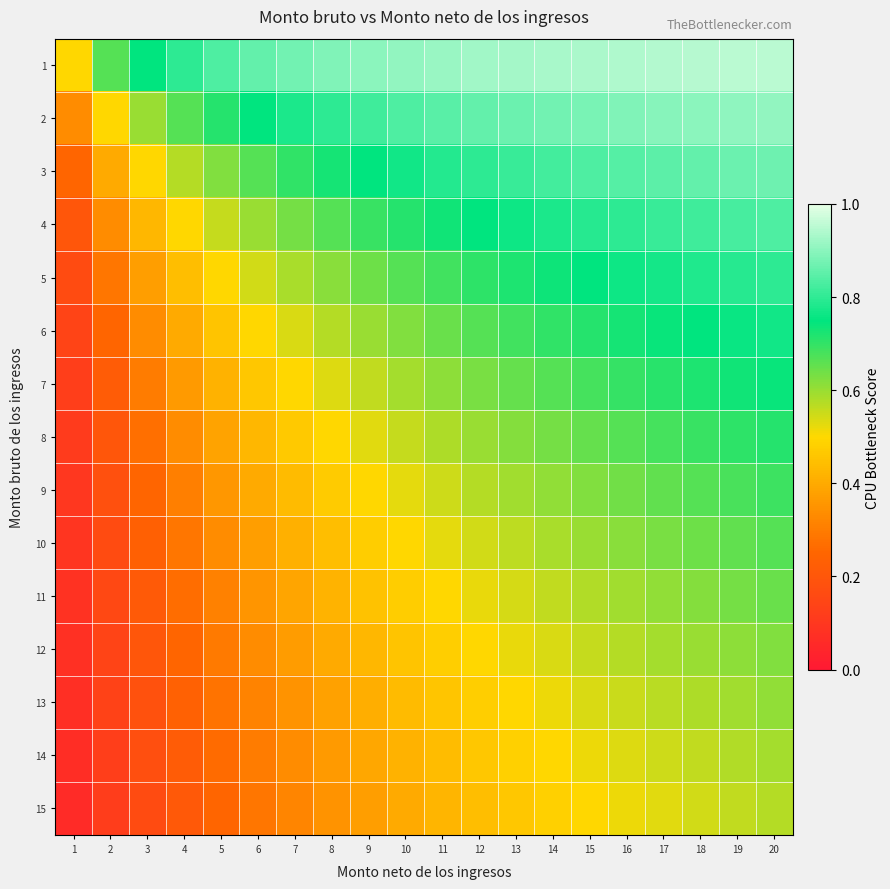

Between 17 and 3, which is larger?

17